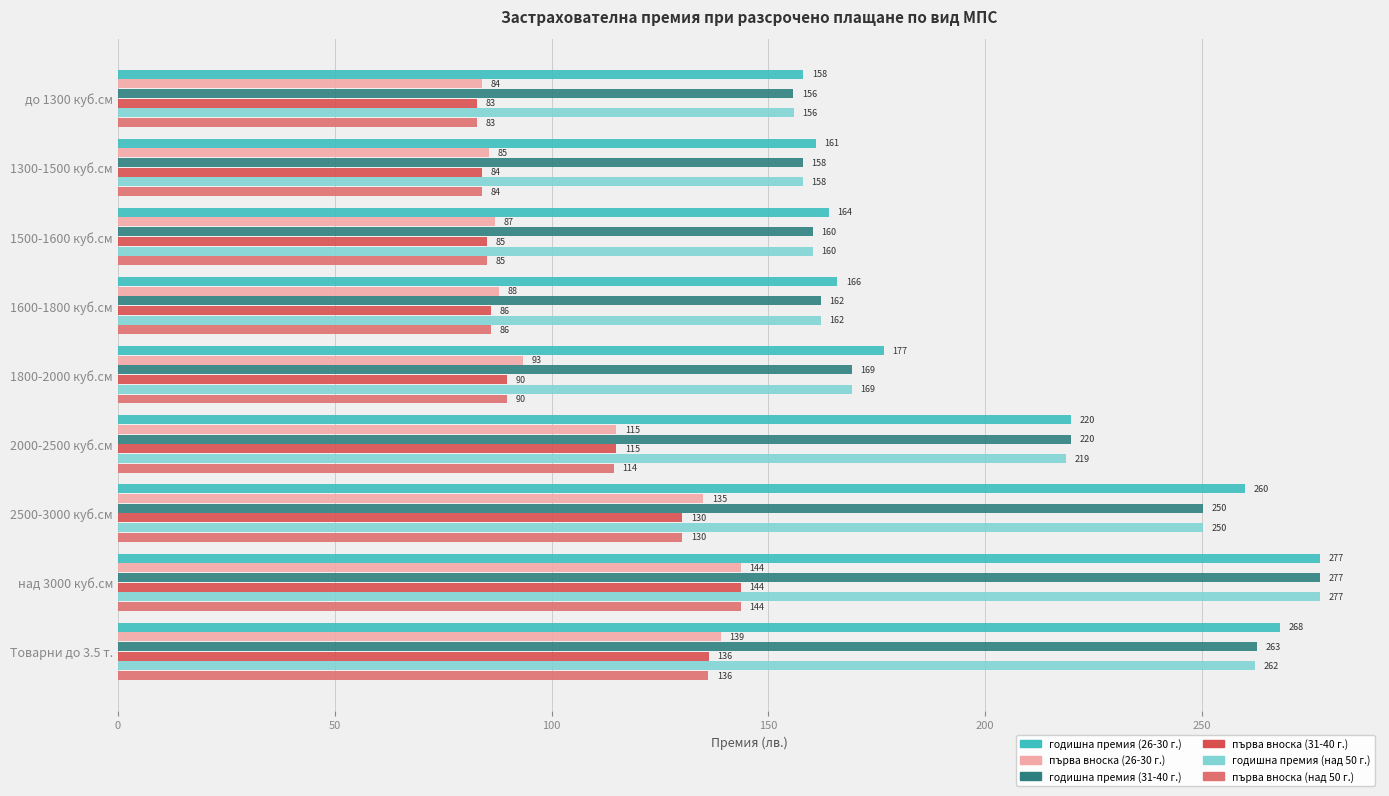

What is the difference between the second highest and minimum values in the първа вноска (26-30 г.) series?

55.0